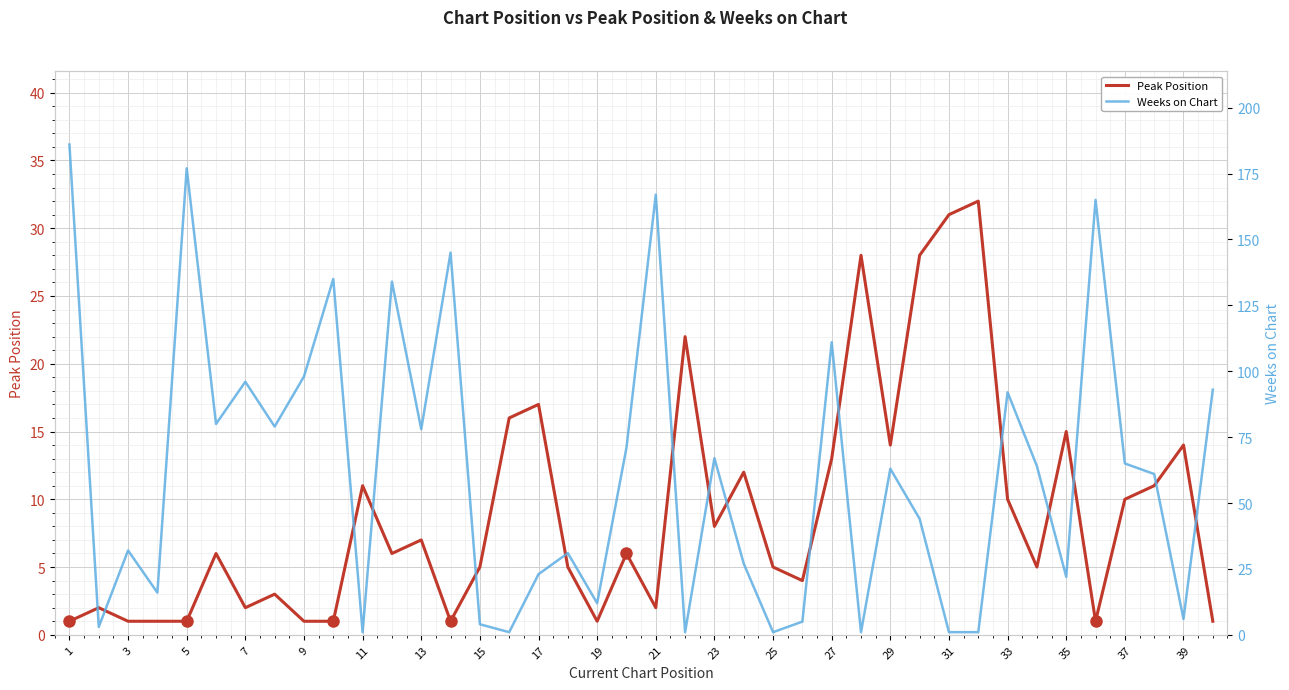

What is the difference between the maximum and second lowest values in the Peak Position series?

31